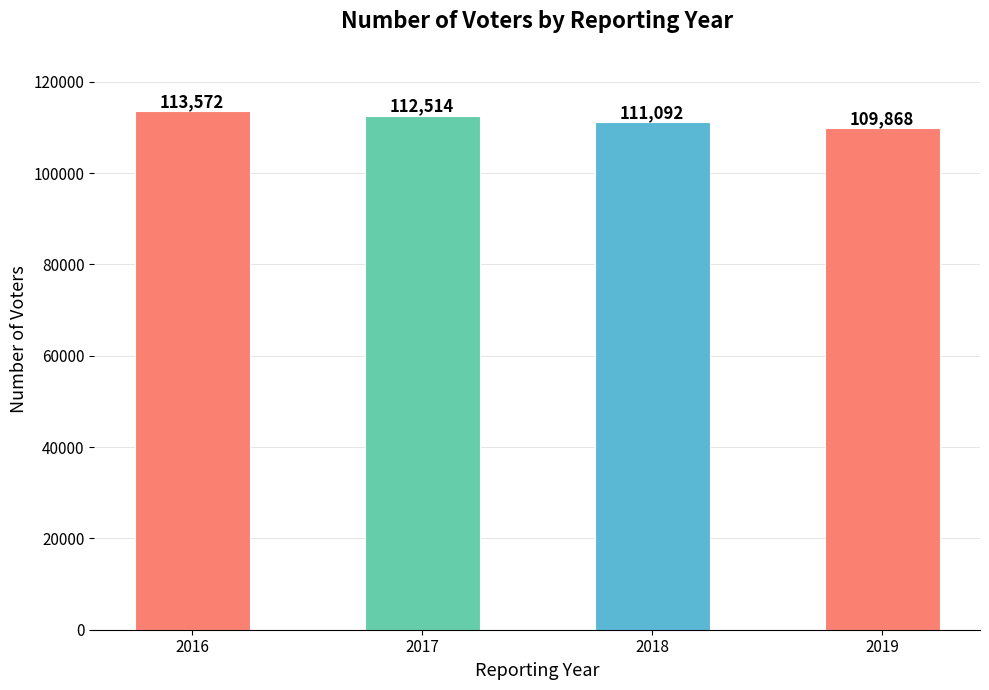

Which has a higher value, 2018 or 2019?

2018